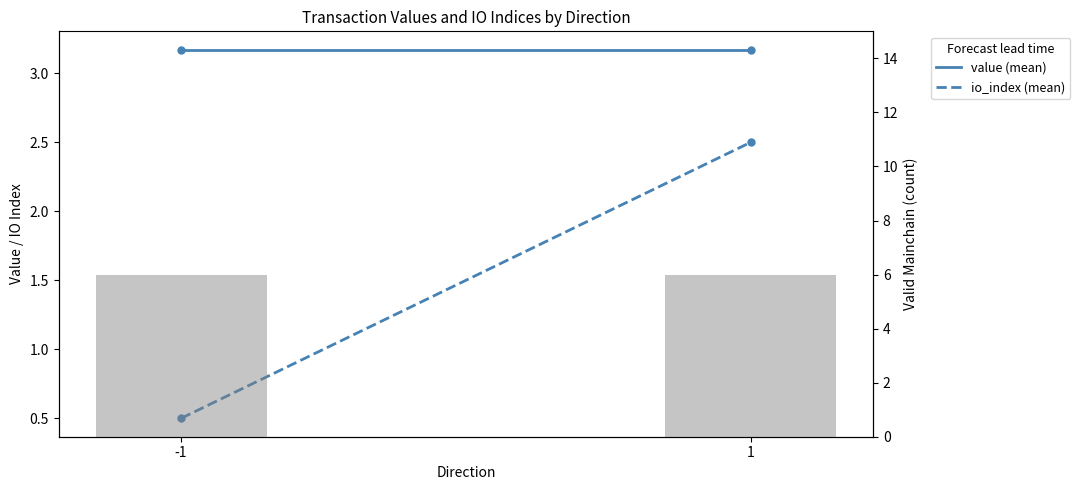

What are all the series names shown in the legend?

value (mean), io_index (mean)